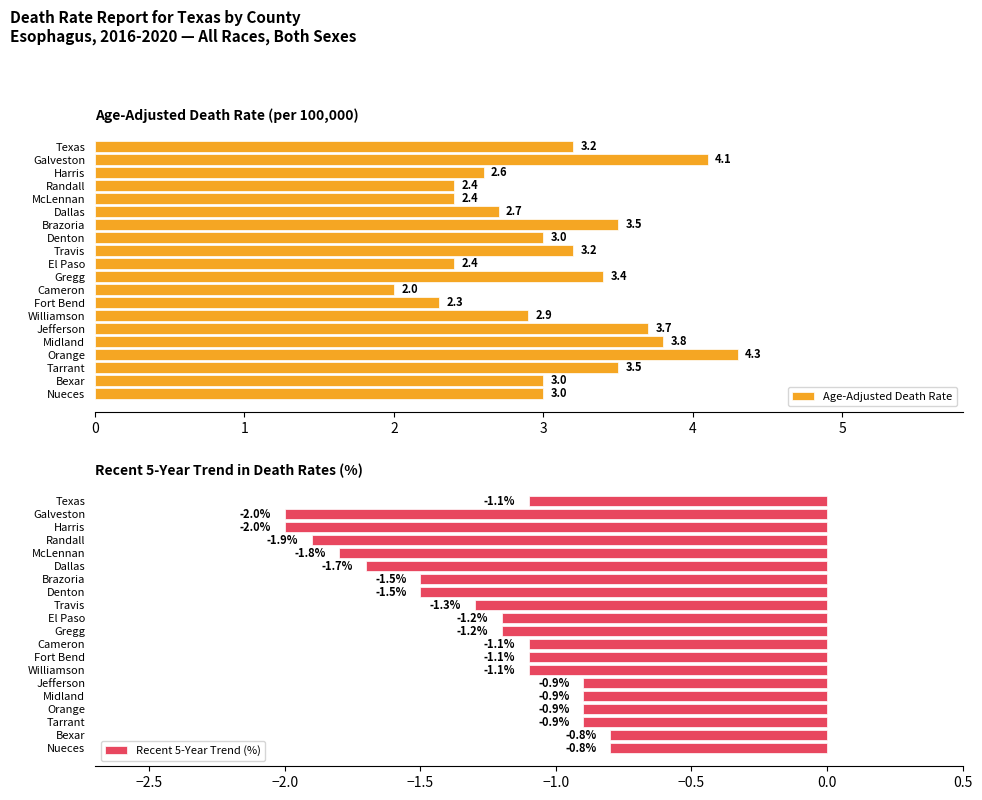

Which series has the widest spread of values?

Age-Adjusted Death Rate